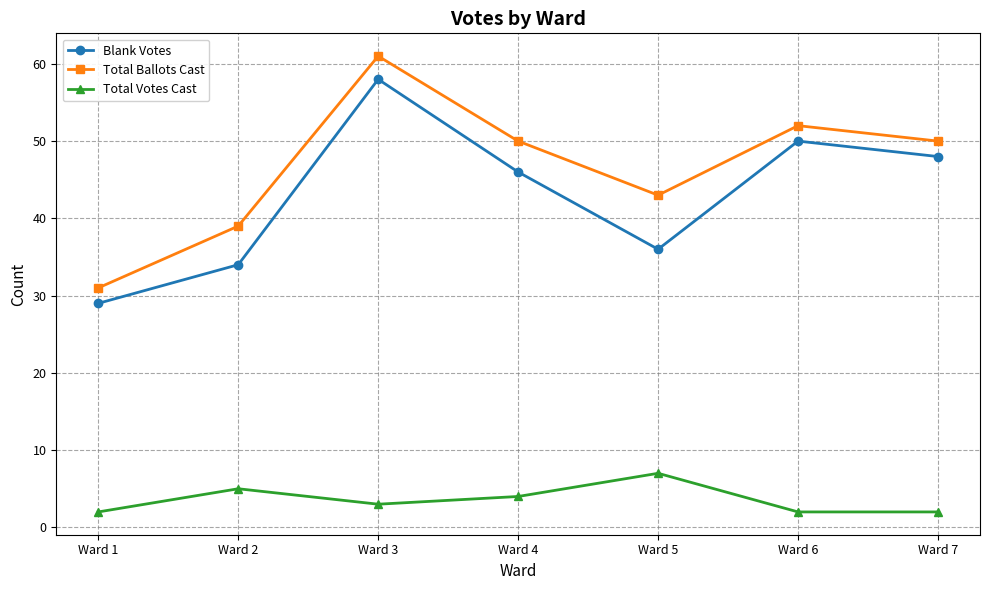

Which series changed the most between Ward 3 and Ward 5?

Blank Votes